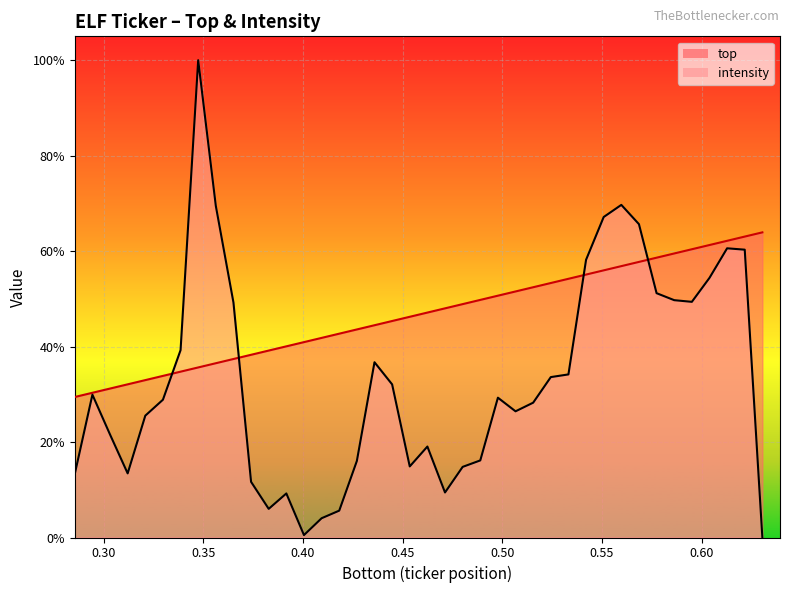

True or false: intensity has more than 1 interior local peaks.

True